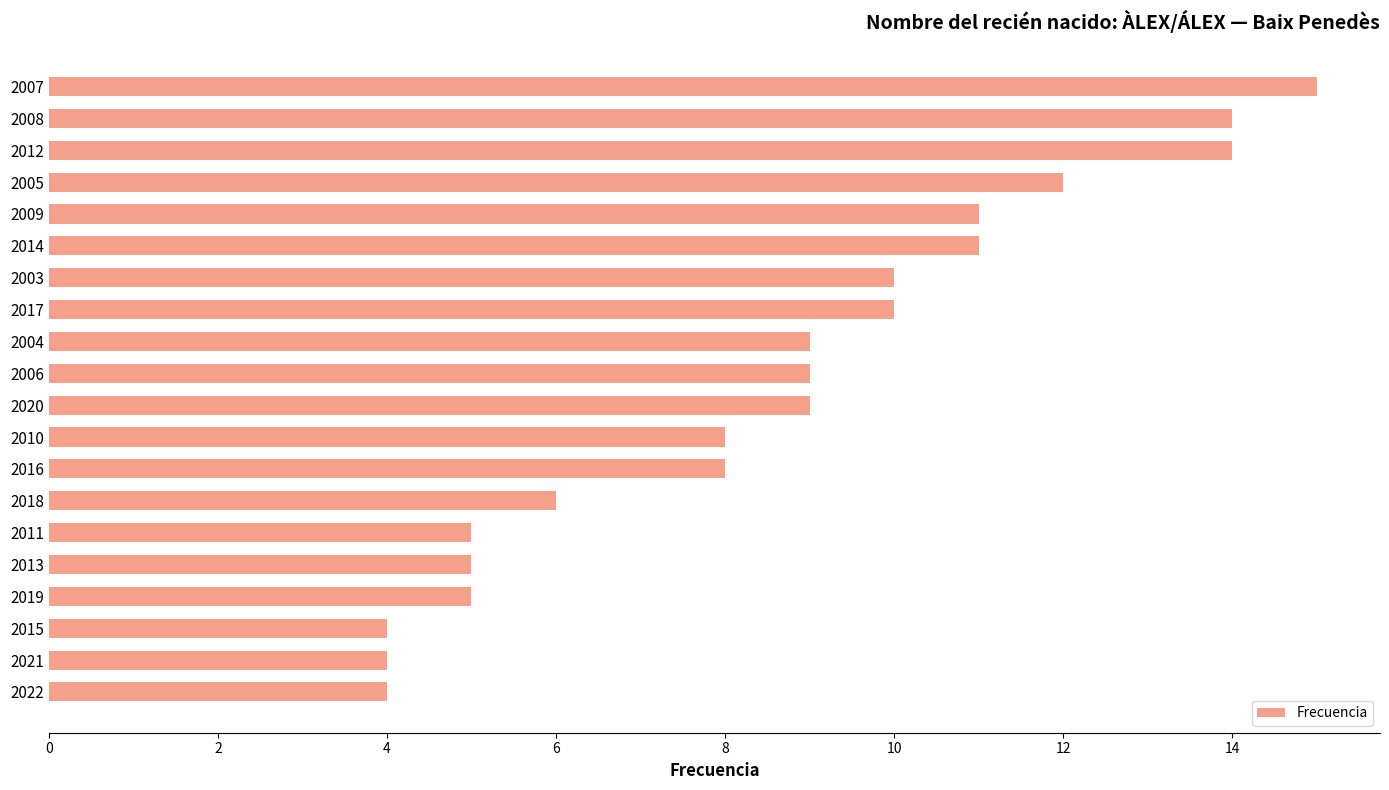

What value does the data have at 2009?

11